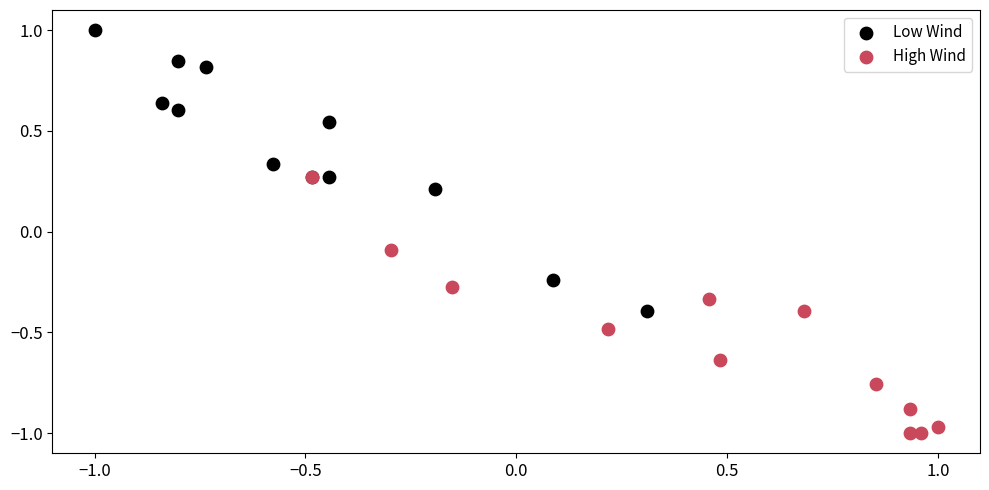

Which series reaches the maximum Y coordinate?

Low Wind